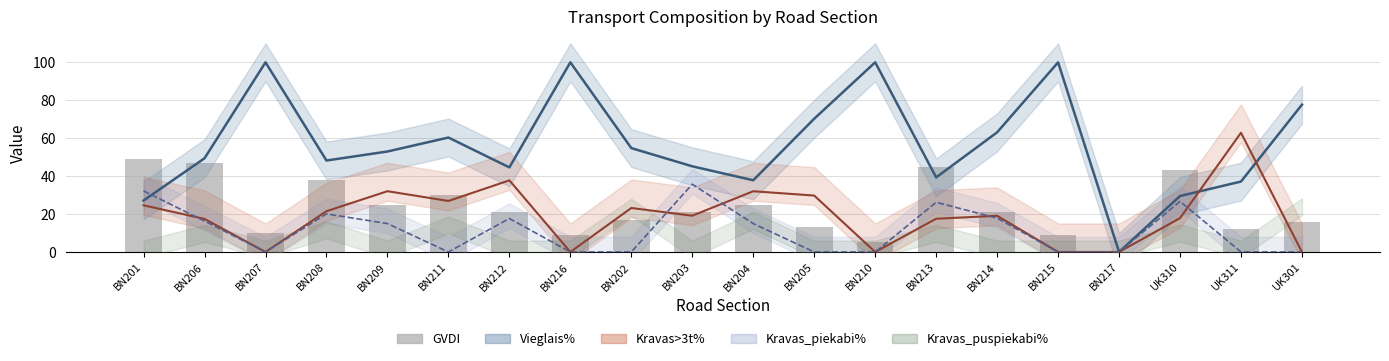

Does the chart contain any negative values?

No